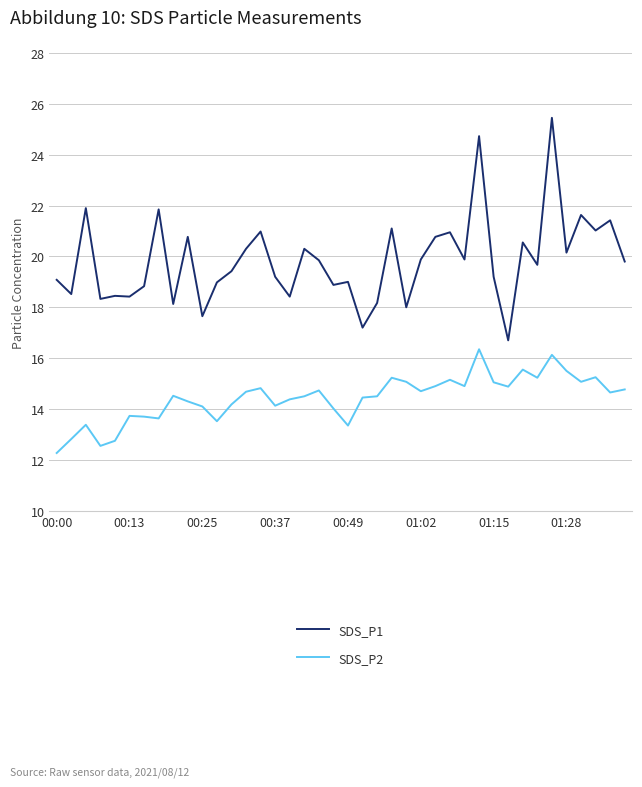

Which series has the widest spread of values?

SDS_P1